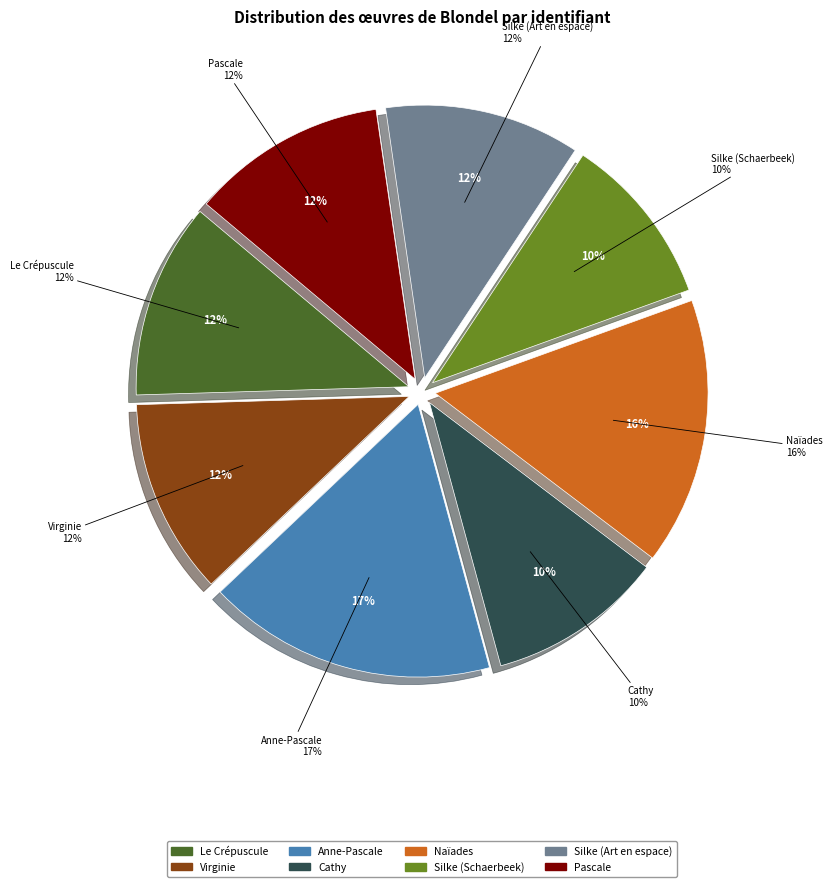

Which category has the smallest portion of the pie?

Silke (Schaerbeek)